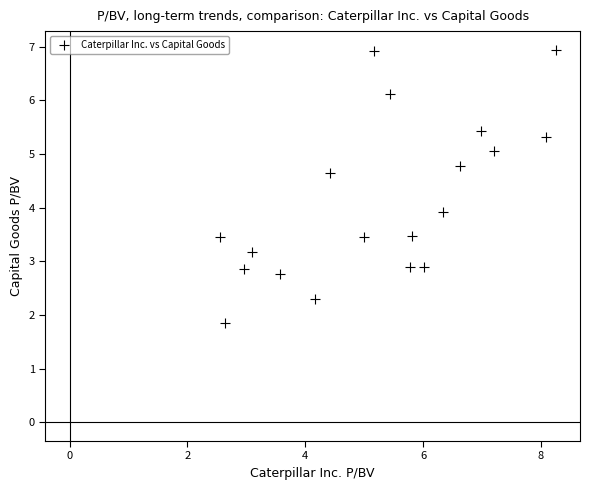

What is the range of Y values (max minus min)?

5.1